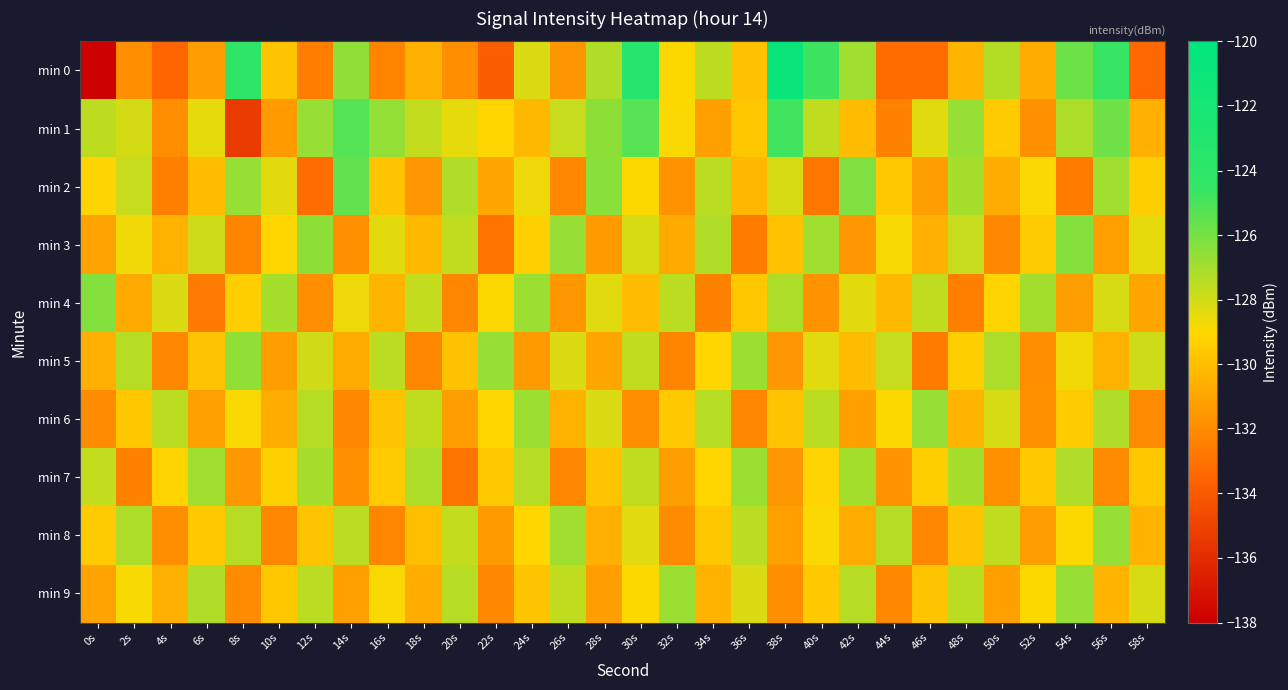

What is the total value across all series at 48s?

-1288.7